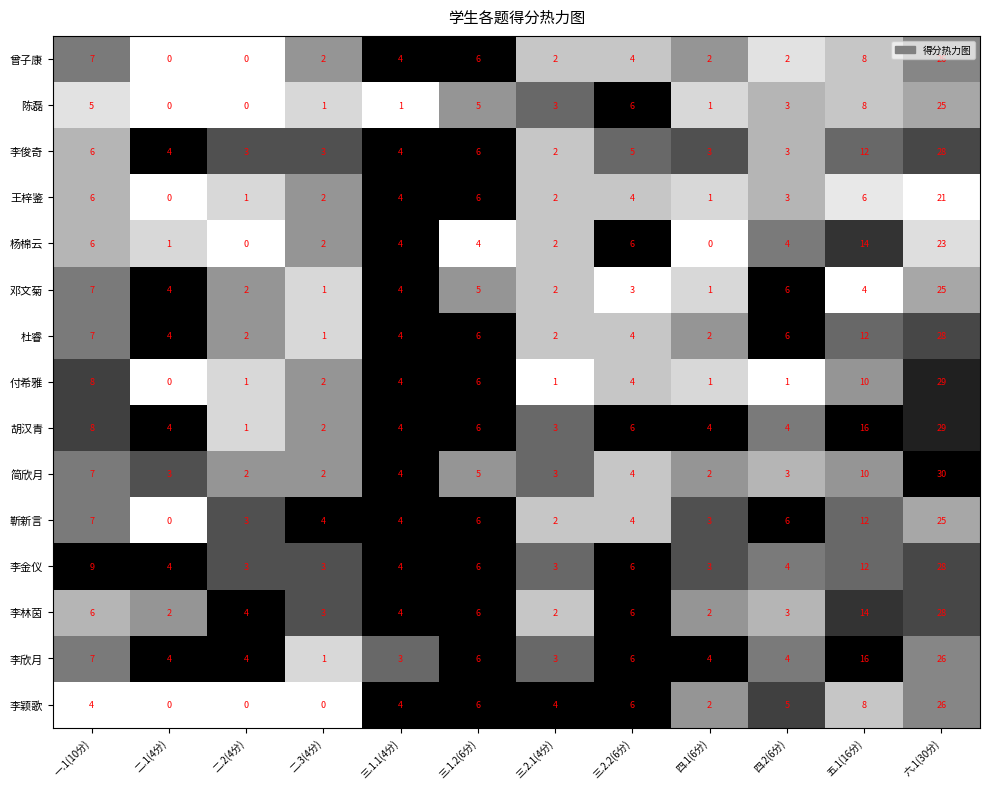

Which series changed the most between 二.3(4分) and 四.1(6分)?

李欣月